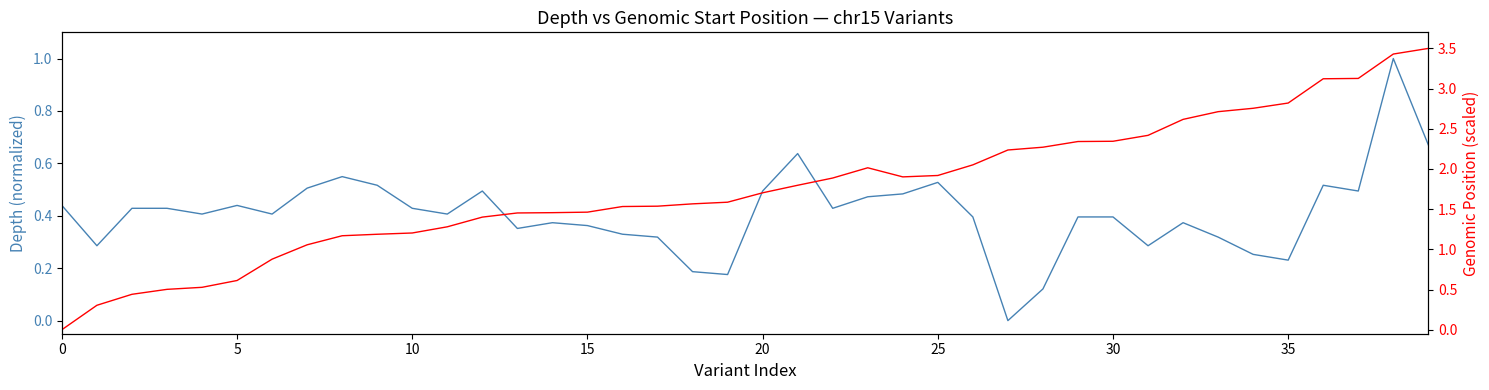

Is this an area chart (filled region under the line)?

No